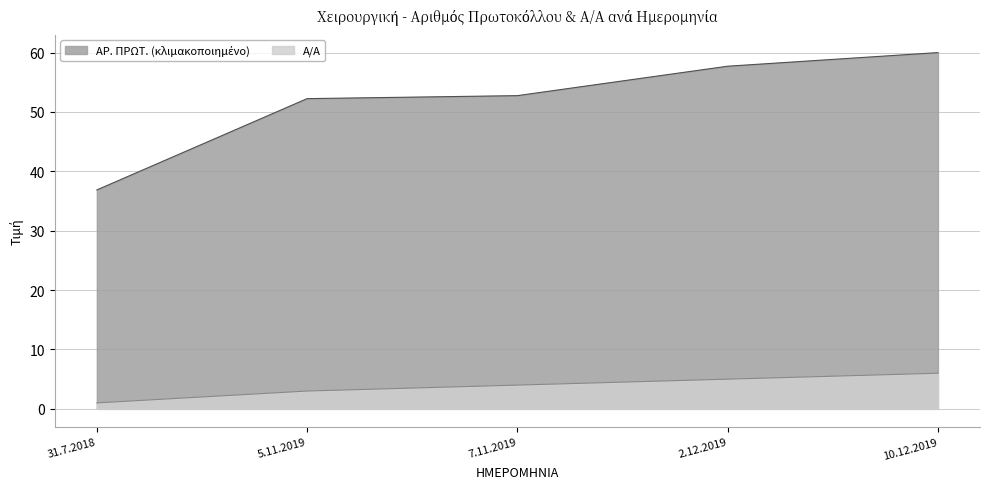

Rank the series by their maximum value, from lowest to highest.

Α/Α, ΑΡ. ΠΡΩΤ.